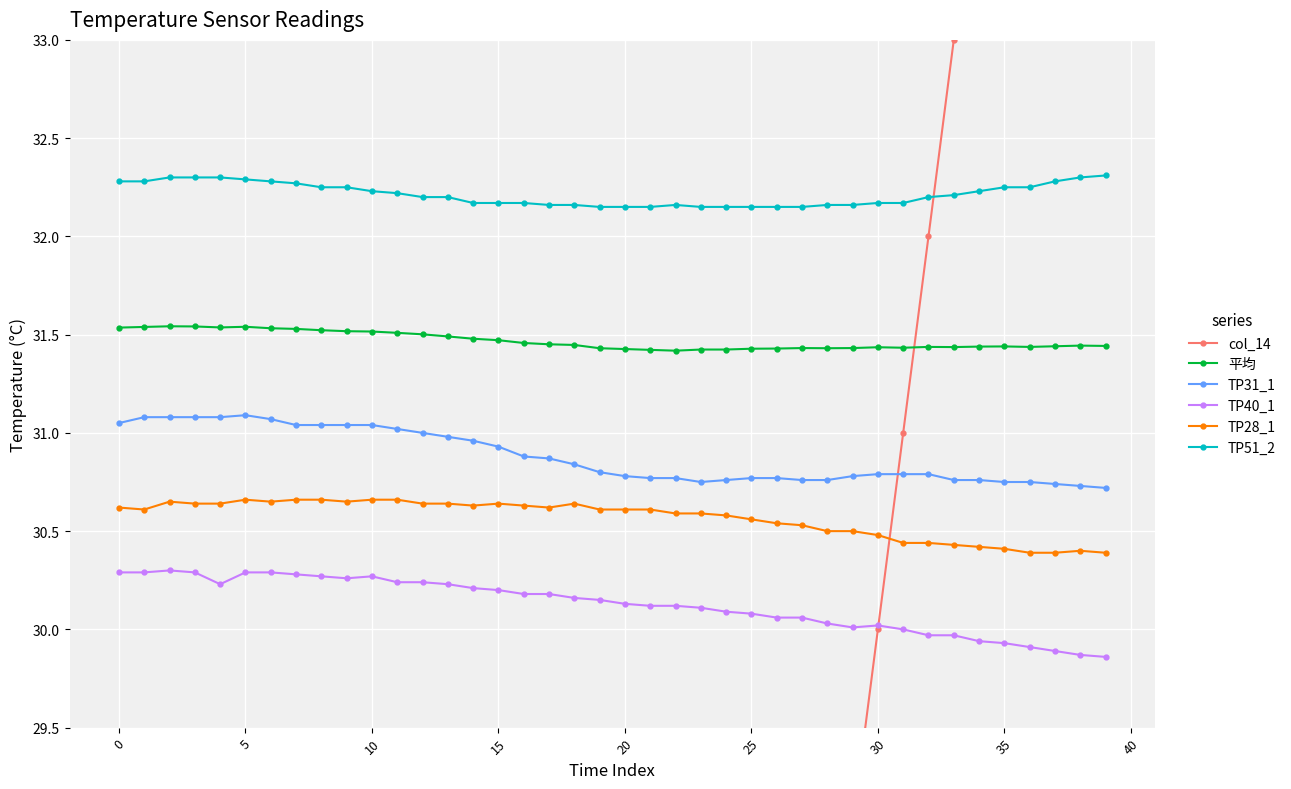

At how many categories does at least one series exceed 18?

40